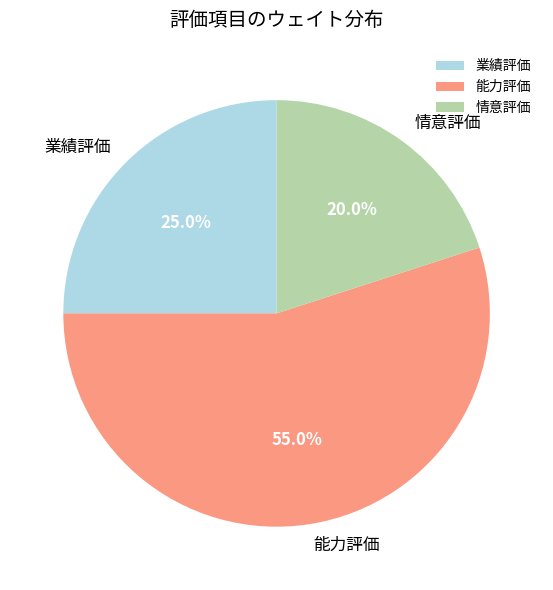

Rank the categories by value from highest to lowest.

能力評価, 業績評価, 情意評価